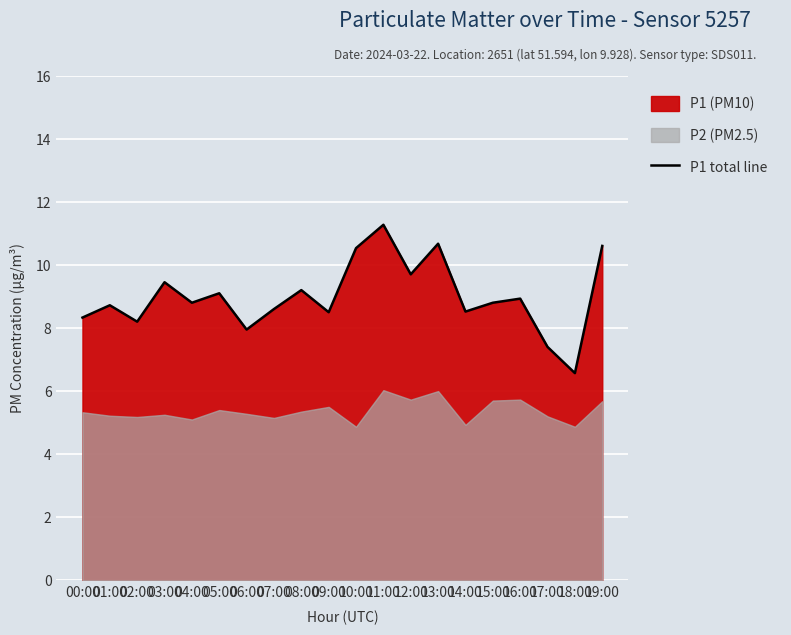

Which has a higher value, 10:00 or 04:00?

10:00